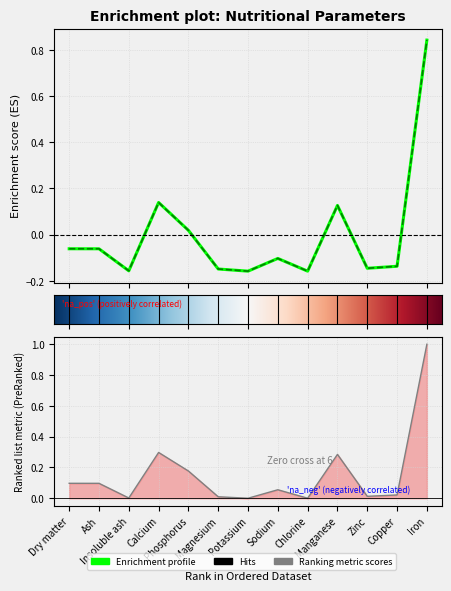

What is the label of the 2nd point from the left?

Ash